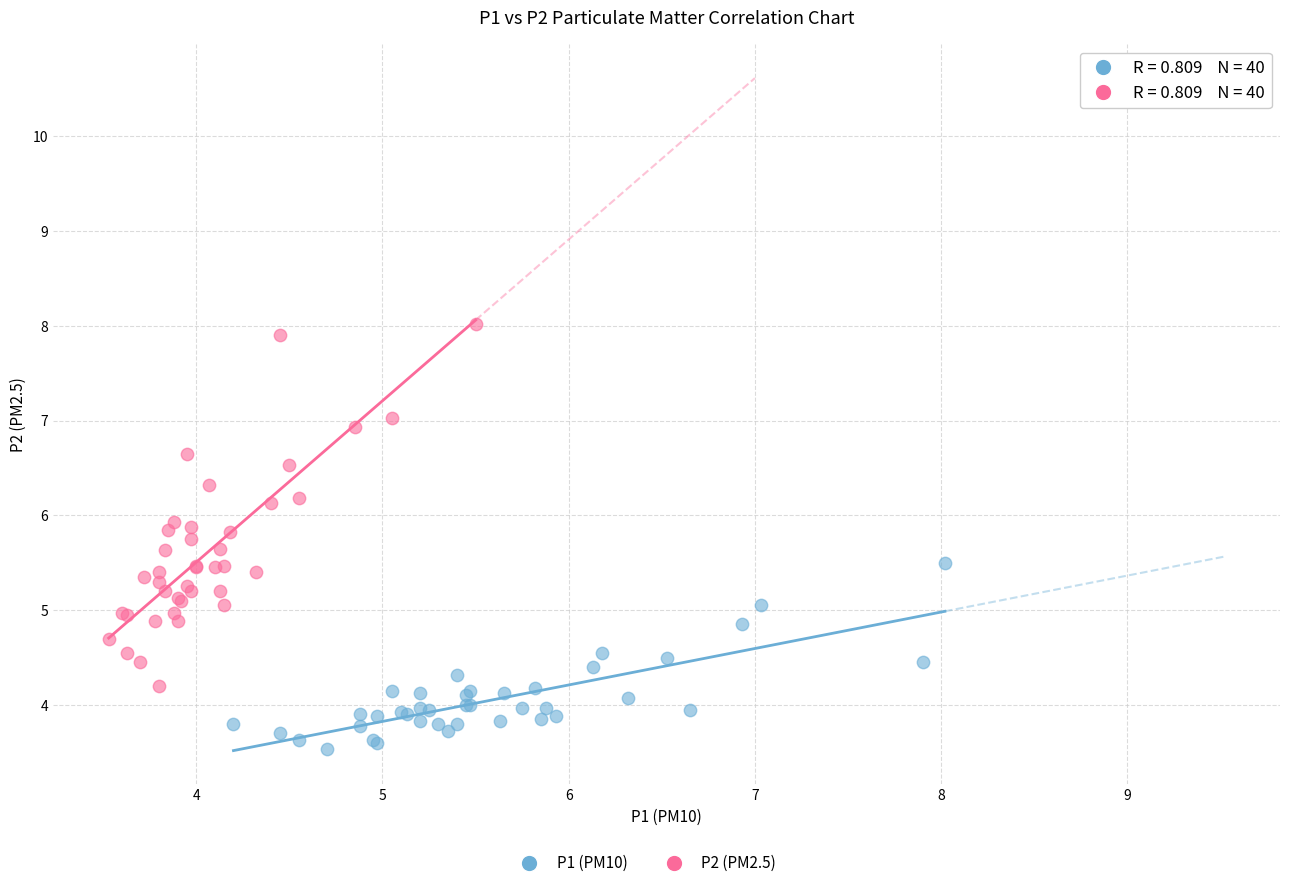

Which series has the largest Y range (max minus min)?

P2 (PM2.5)